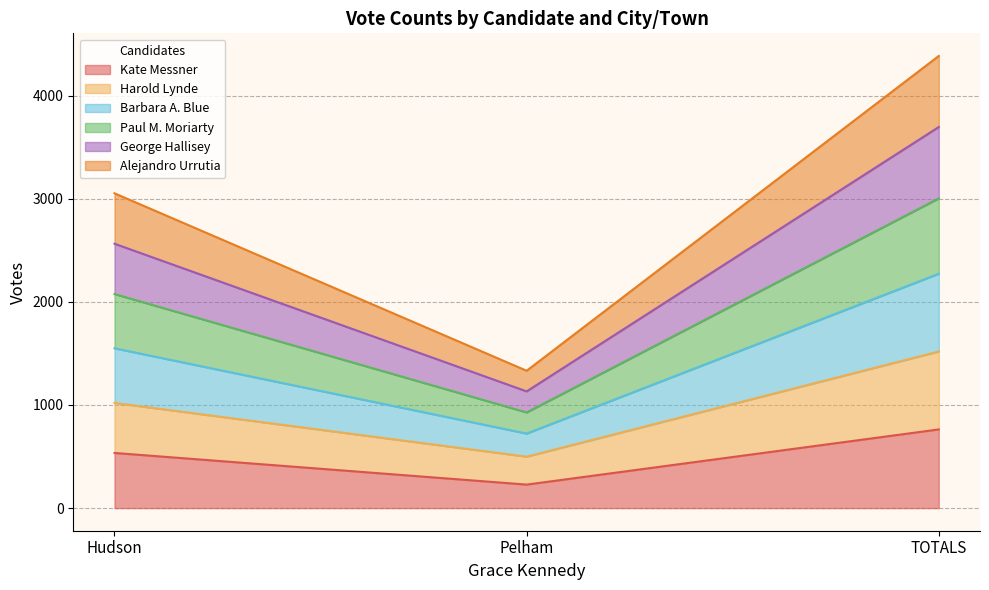

What is the total value across all series at TOTALS?

4385